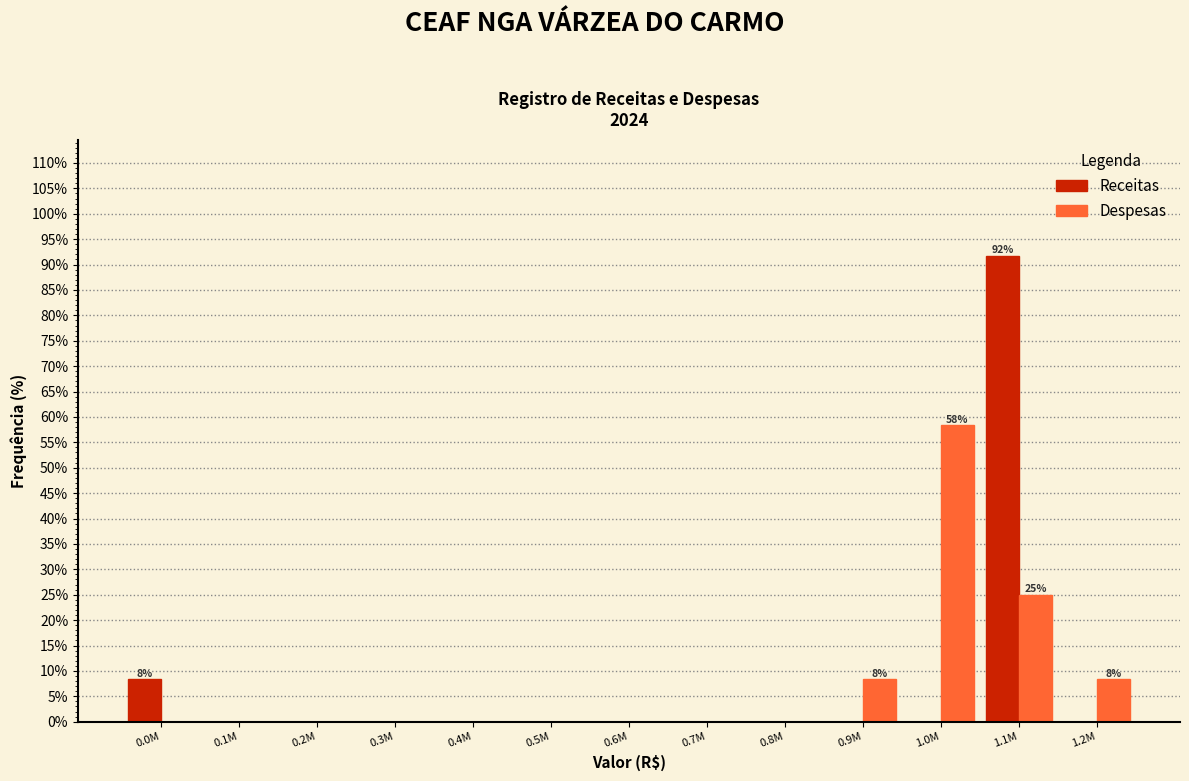

Reading left to right, extract all data points from this chart.

Receitas: 0.0M=8.3	0.1M=0.0	0.2M=0.0	0.3M=0.0	0.4M=0.0	0.5M=0.0	0.6M=0.0	0.7M=0.0	0.8M=0.0	0.9M=0.0	1.0M=0.0	1.1M=91.7	1.2M=0.0
Despesas: 0.0M=0.0	0.1M=0.0	0.2M=0.0	0.3M=0.0	0.4M=0.0	0.5M=0.0	0.6M=0.0	0.7M=0.0	0.8M=0.0	0.9M=8.3	1.0M=58.3	1.1M=25.0	1.2M=8.3